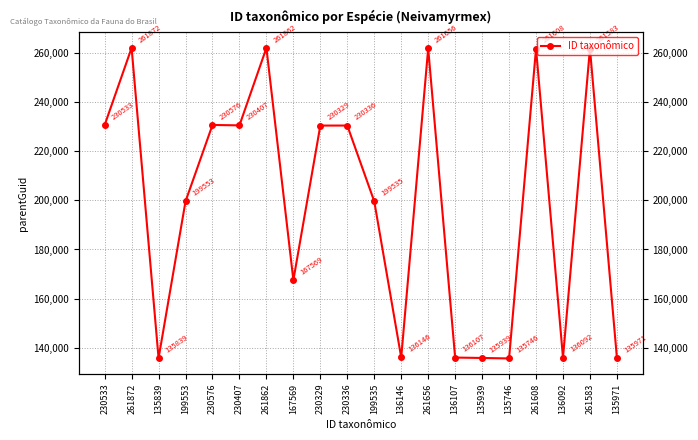

What is the difference between the maximum and minimum values?

126126